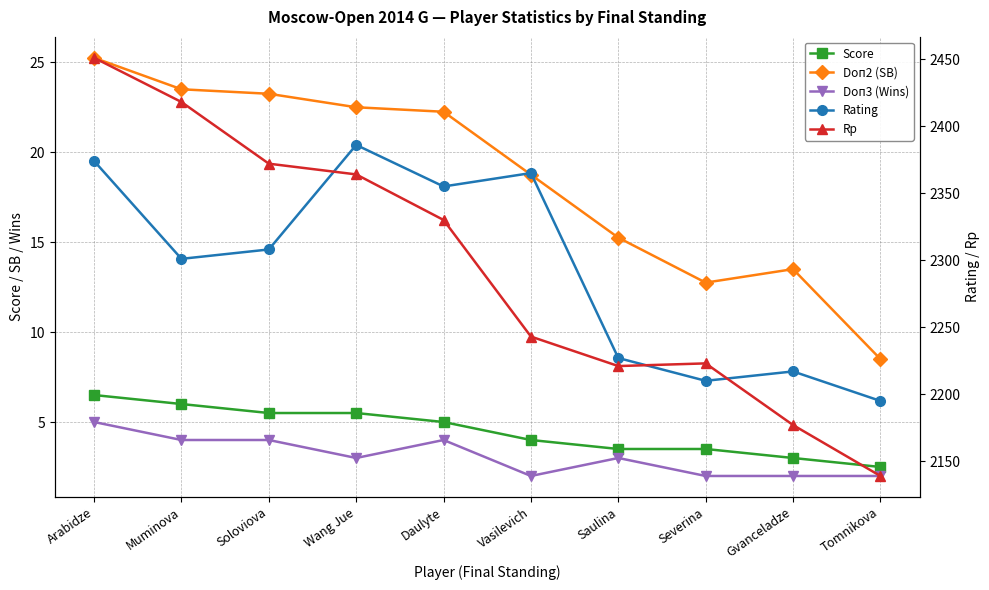

What are all the series names shown in the legend?

Score, Doп2 (SB), Doп3 (Wins), Rating, Rp